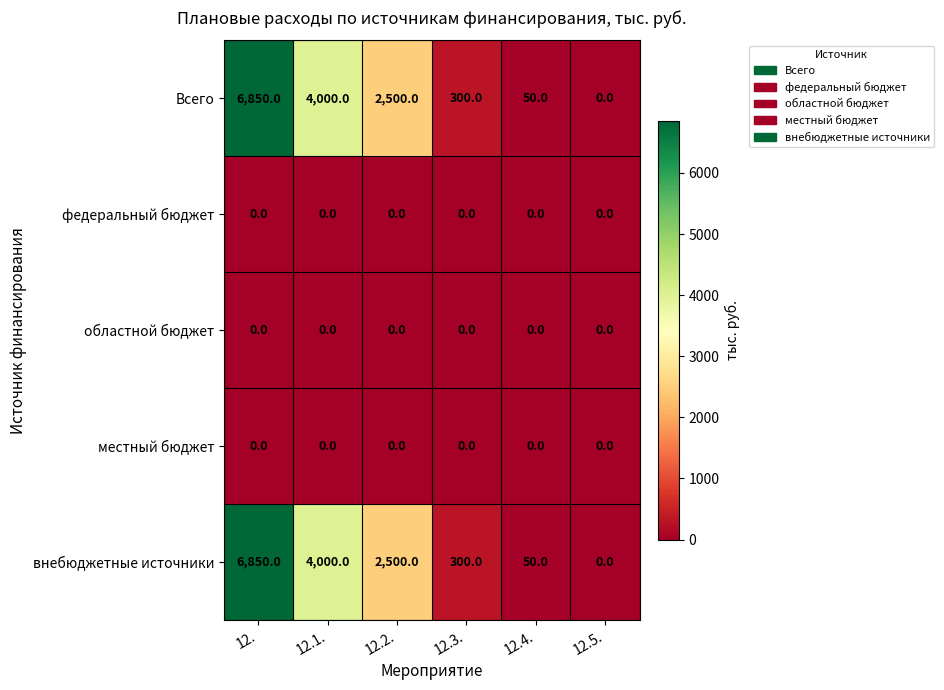

At which label is Всего closest to 3425?

12.1.